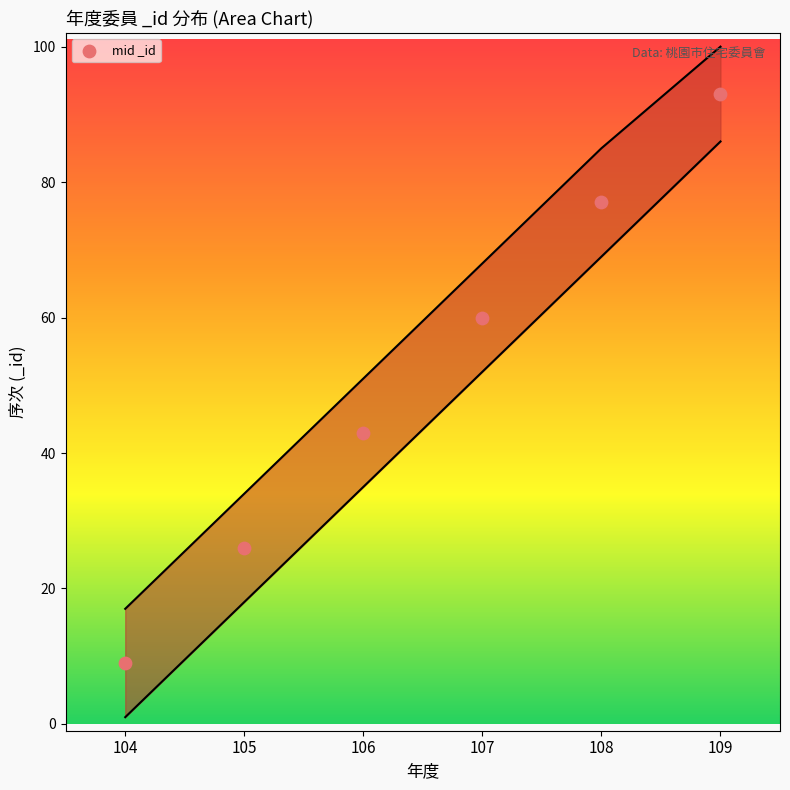

What is the range of X values (max minus min)?

5